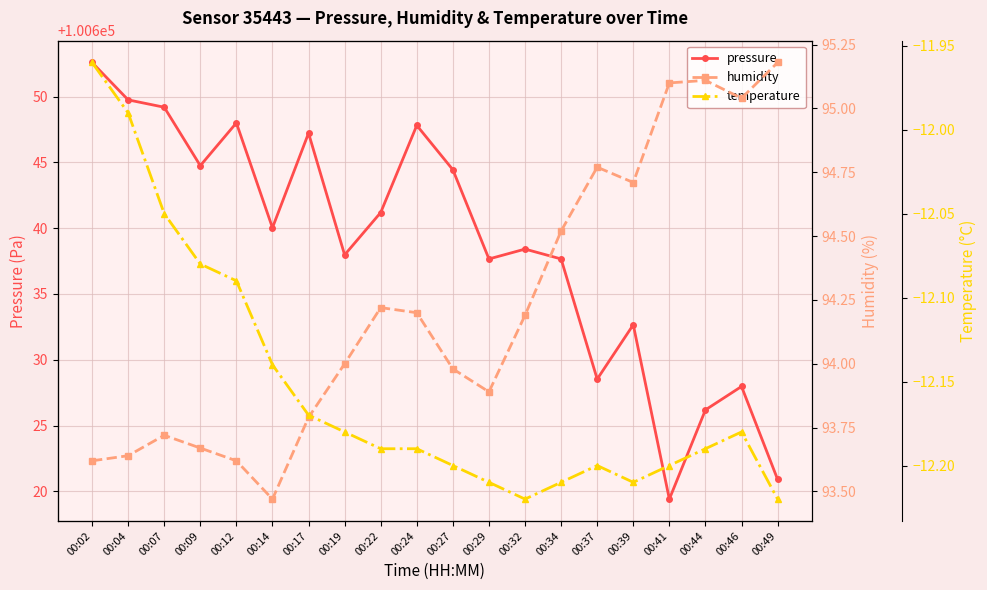

What is the sum of the temperature values at 00:41 and 00:32?

-24.4